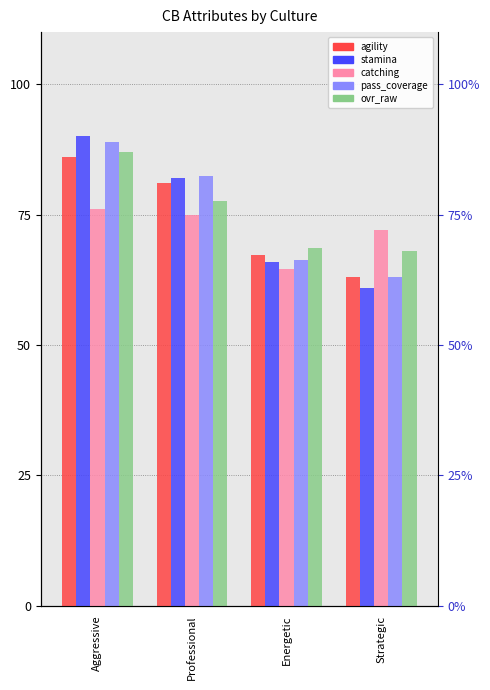

What is the label of the 3rd bar from the left?

Energetic